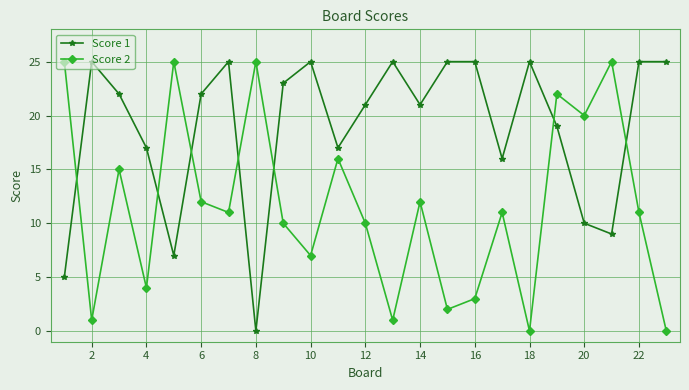

How many values in the Score 1 series are below 22?

11